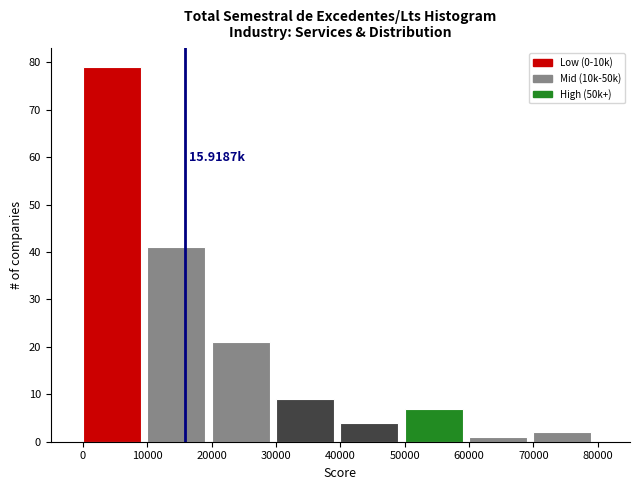

Over which range of the x-axis is the bar tallest?

0 to 10000